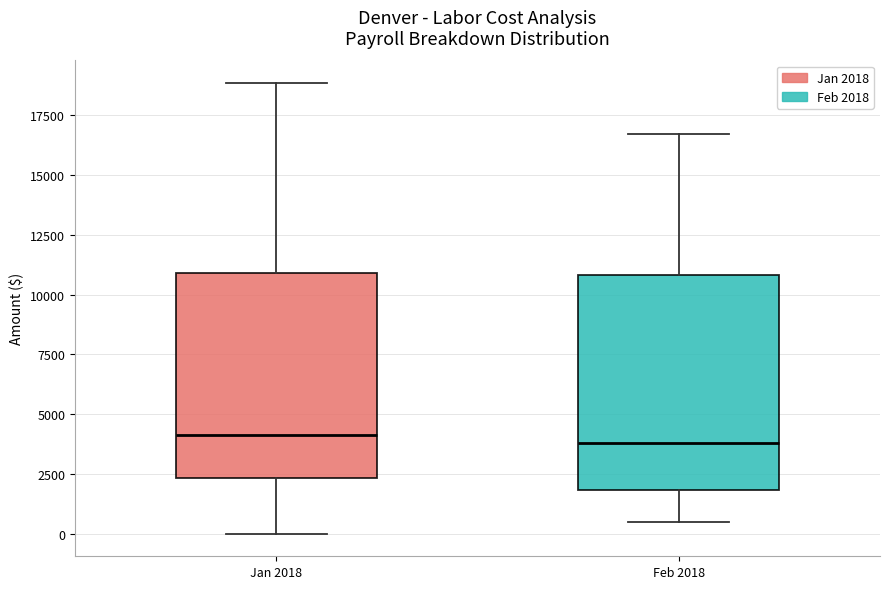

Where is the upper edge of the box for Feb 2018 on the y-axis? The values are not printed on the chart, so give them approximately, as read against the axis.

11000